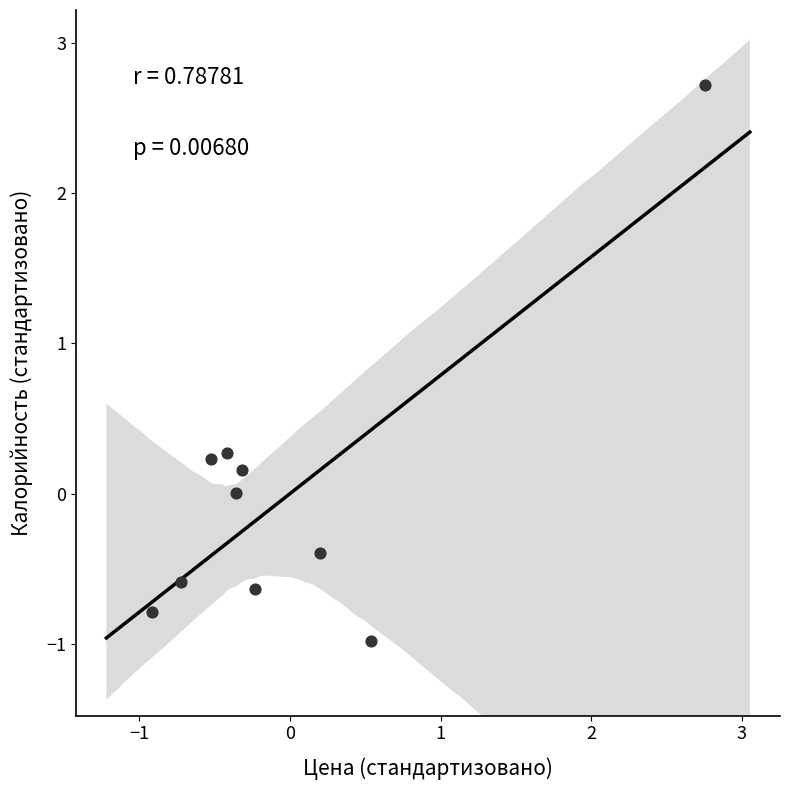

What is the range of X values (max minus min)?

3.7